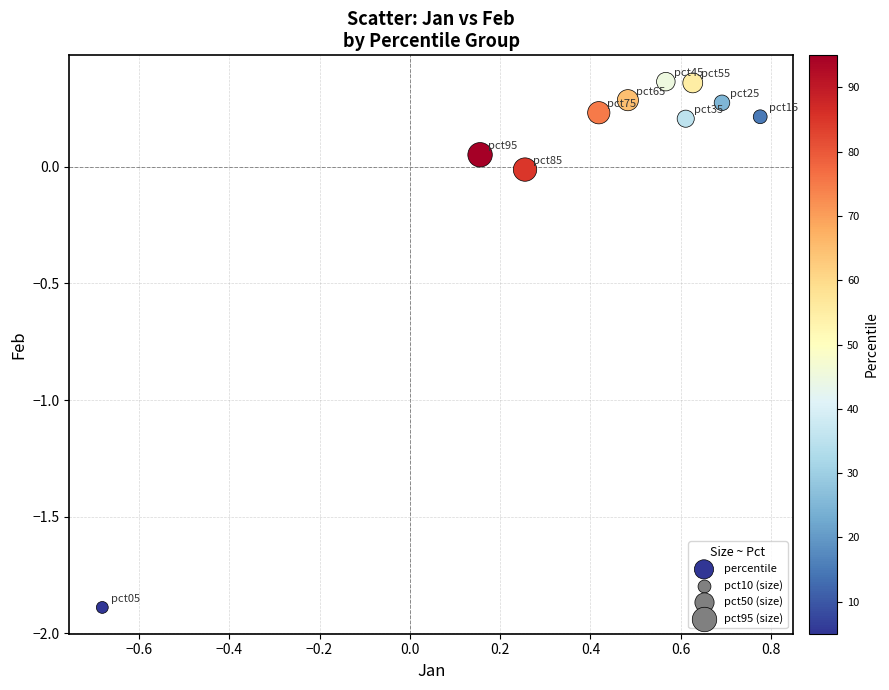

What is the range of Y values (max minus min)?

2.3